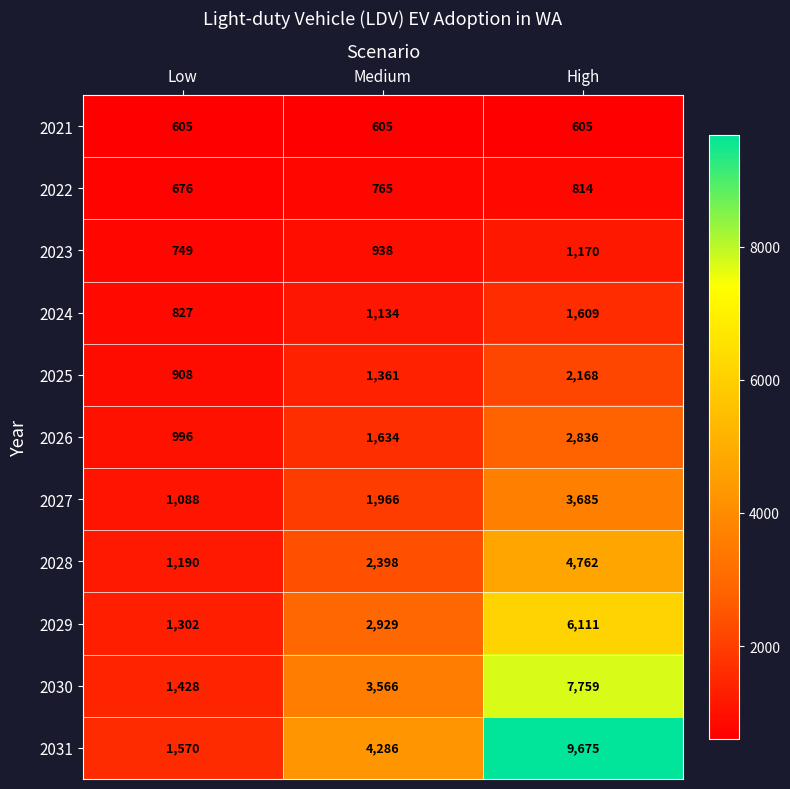

What is the total value across all series at Medium?

21582